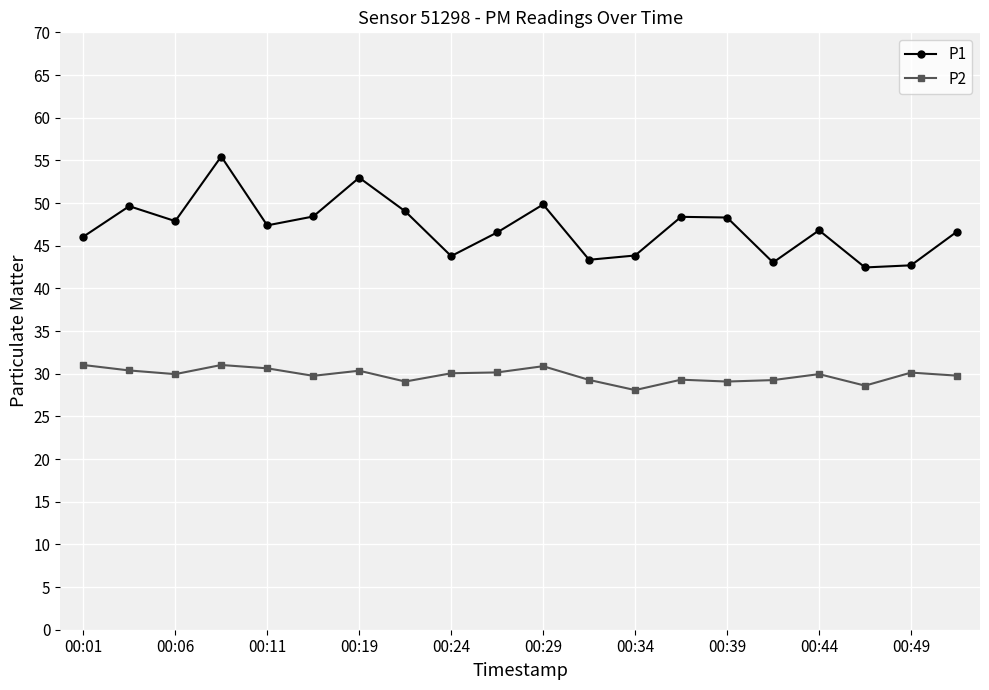

What are all the series names shown in the legend?

P1, P2